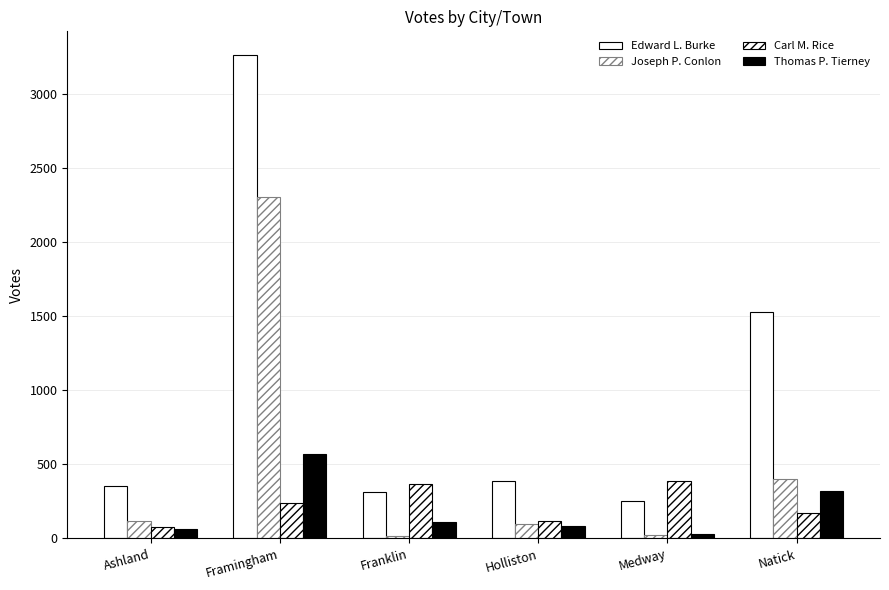

What is the highest value of the Joseph P. Conlon series?

2308